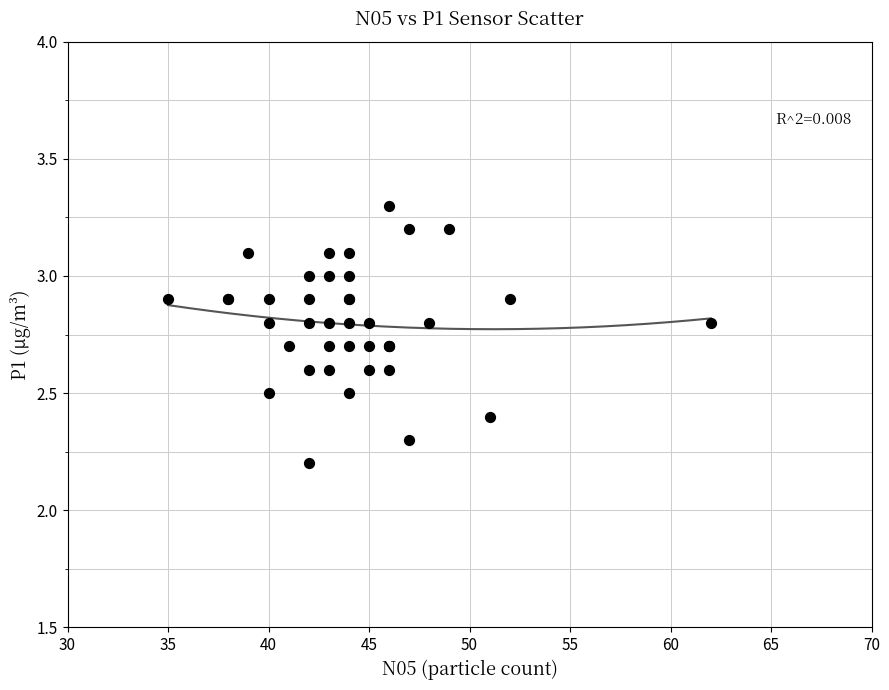

What Y value in the scatter plot is closest to 2?

2.2